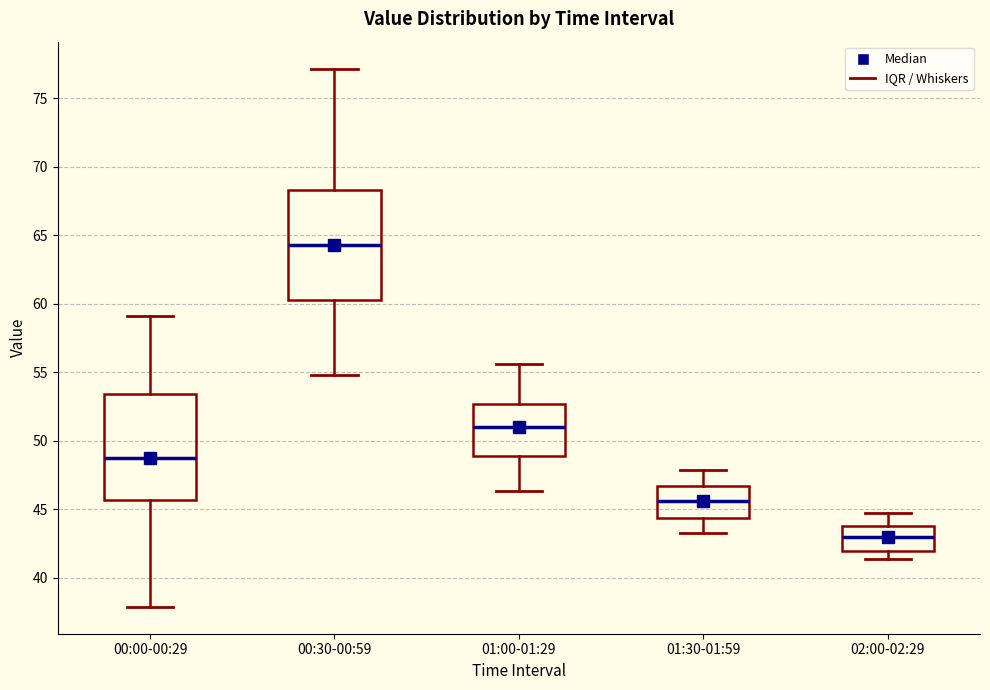

Where does the lower whisker of the box for 01:00-01:29 end on the y-axis? The values are not printed on the chart, so give them approximately, as read against the axis.

46.5